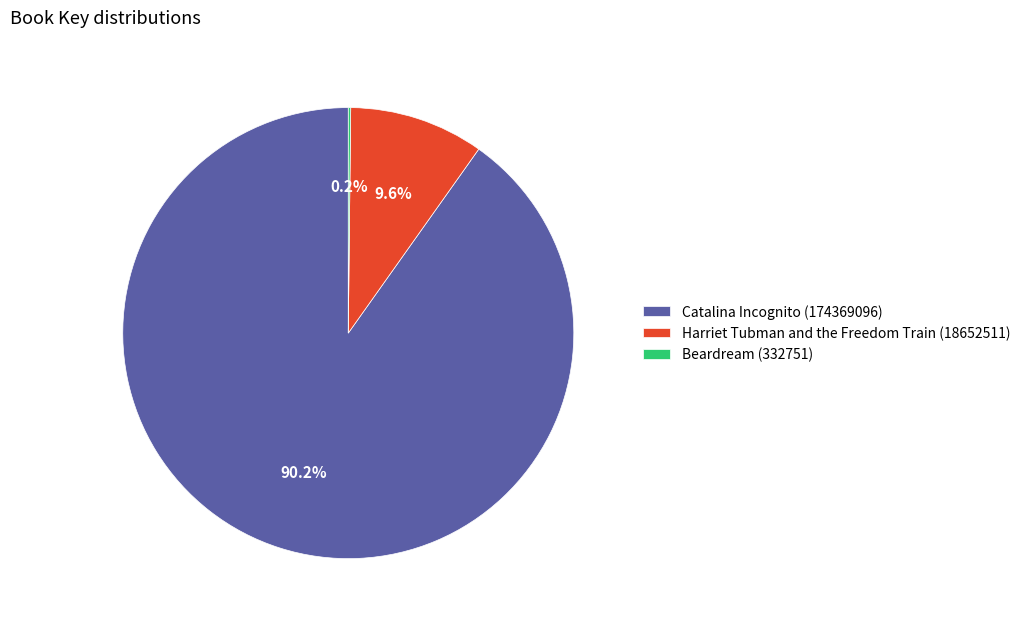

Which has a higher value, Catalina Incognito (174369096) or Harriet Tubman and the Freedom Train (18652511)?

Catalina Incognito (174369096)